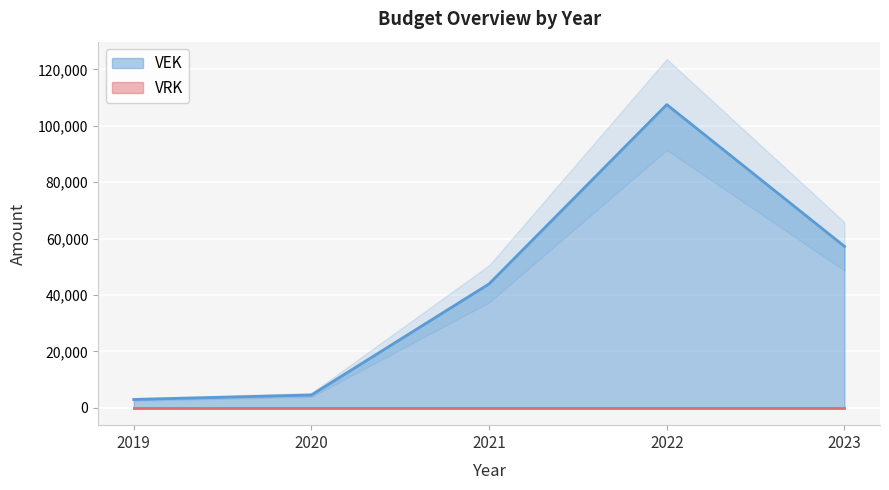

Read the value at 2020.

4521